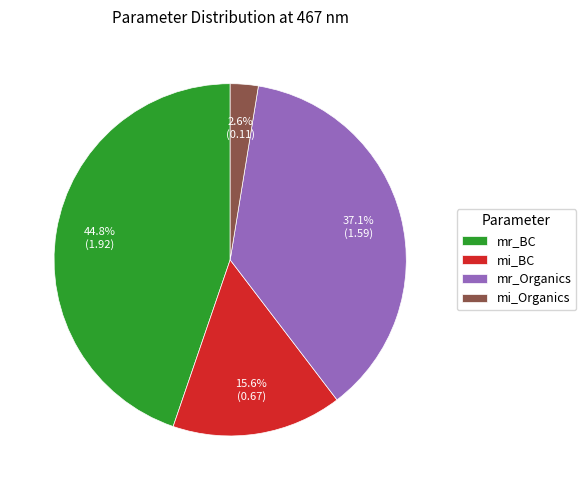

Approximately how many times larger is the value at mi_BC compared to mr_BC?

0.3